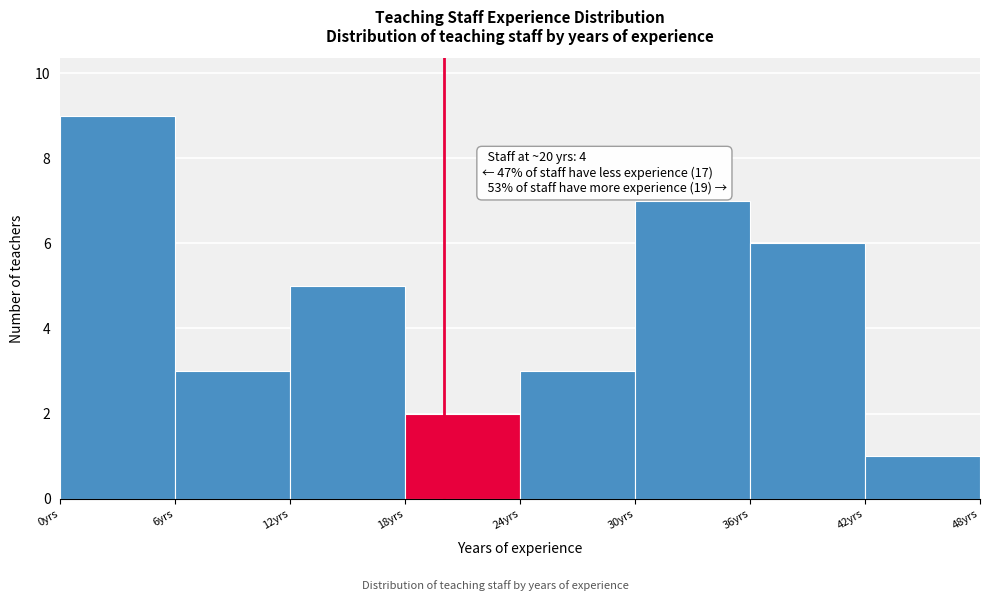

Over which range of the x-axis is the bar tallest?

0 to 6